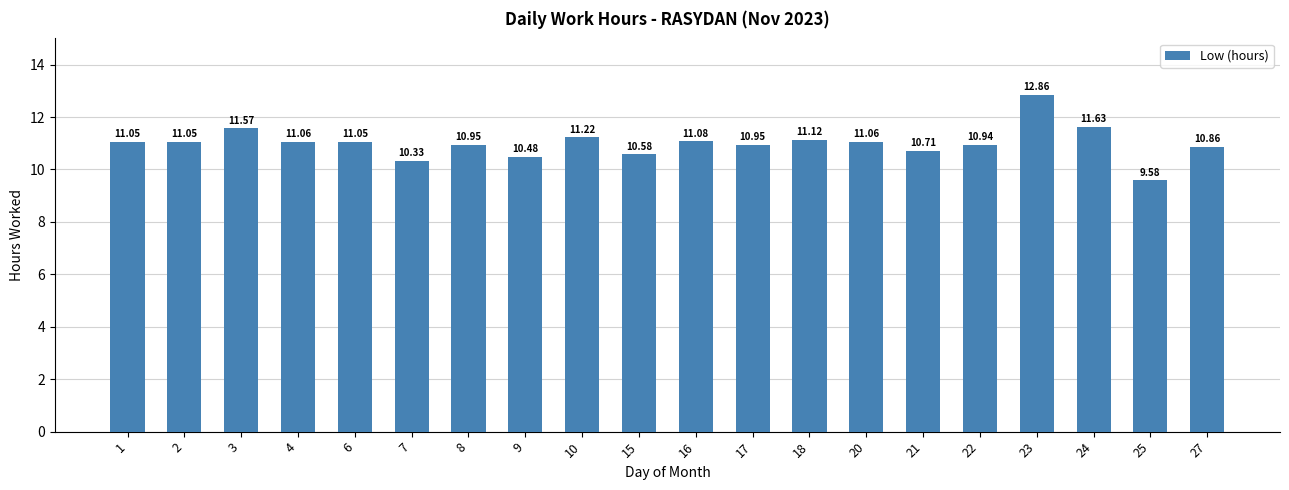

At which category does the chart reach its minimum across all series?

25